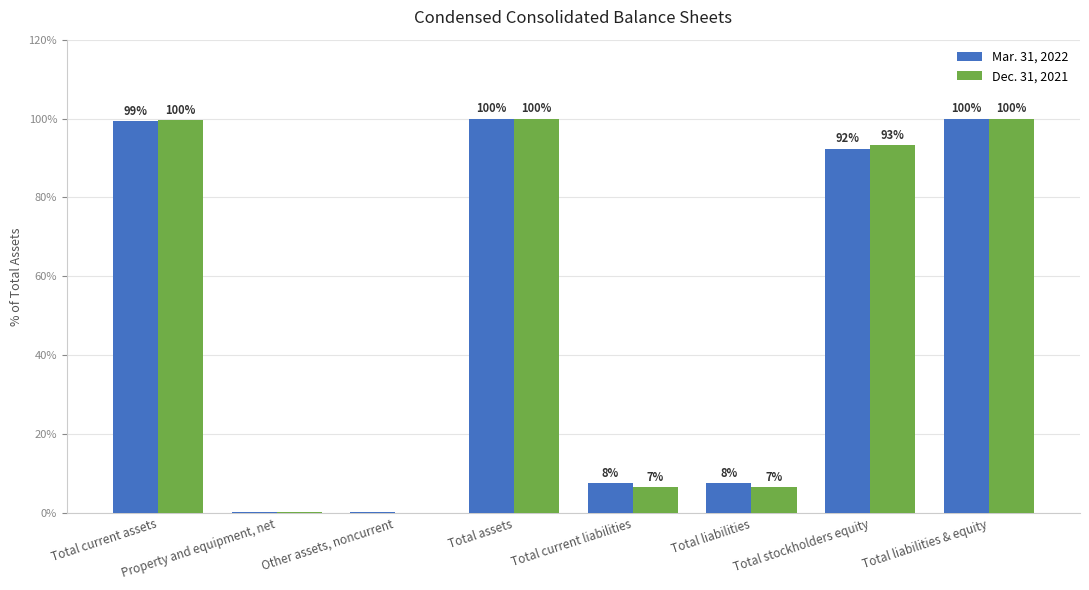

Are the bars grouped side by side (vs. stacked)?

Yes